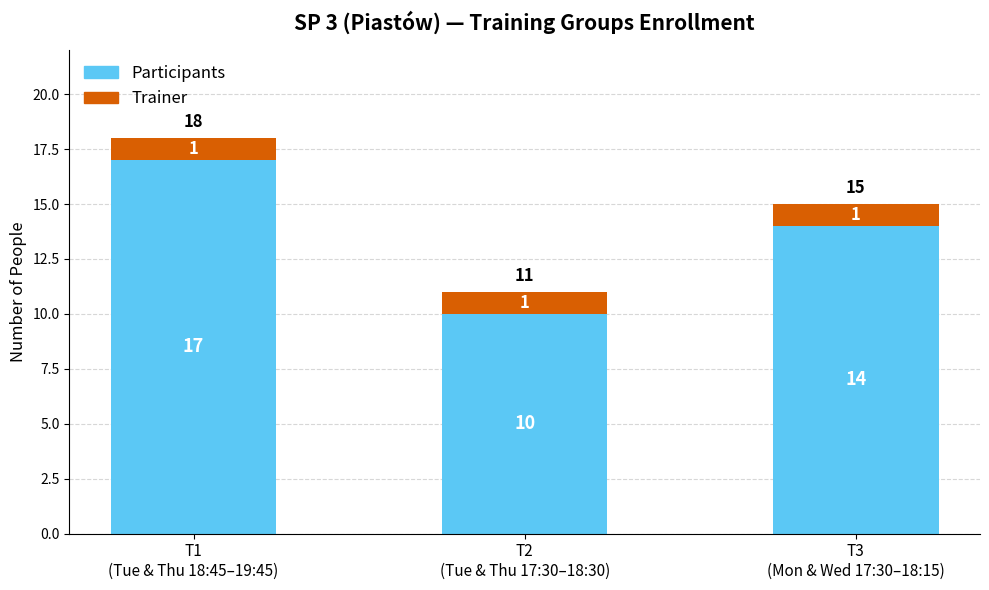

Count the Participants values in the range 10 to 17.

3